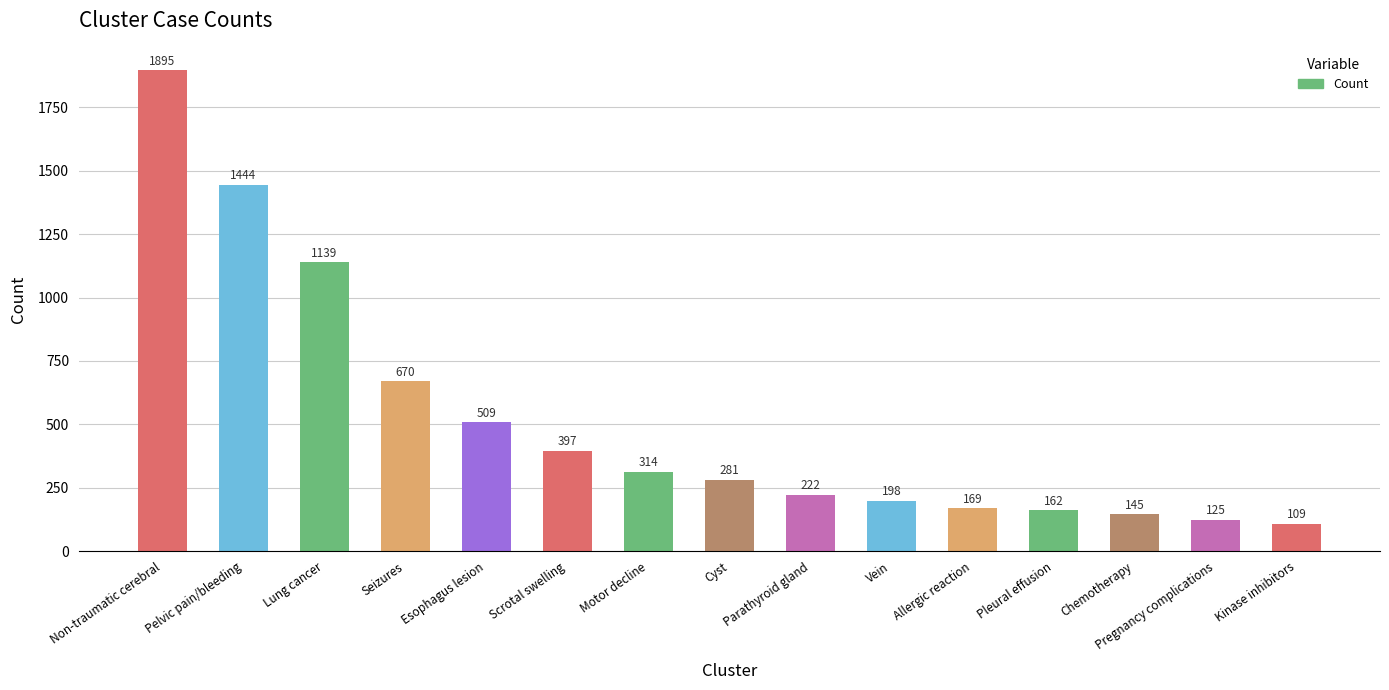

Reading left to right, transcribe all the data shown in this chart.

1895	1444	1139	670	509	397	314	281	222	198	169	162	145	125	109